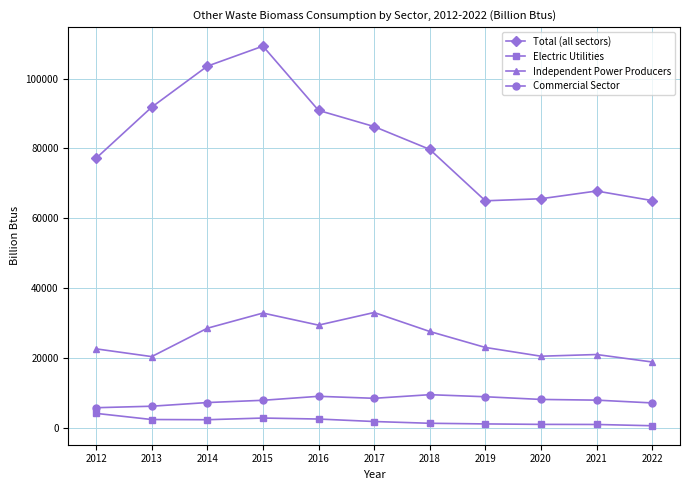

What is the sum of all Commercial Sector values?

86686